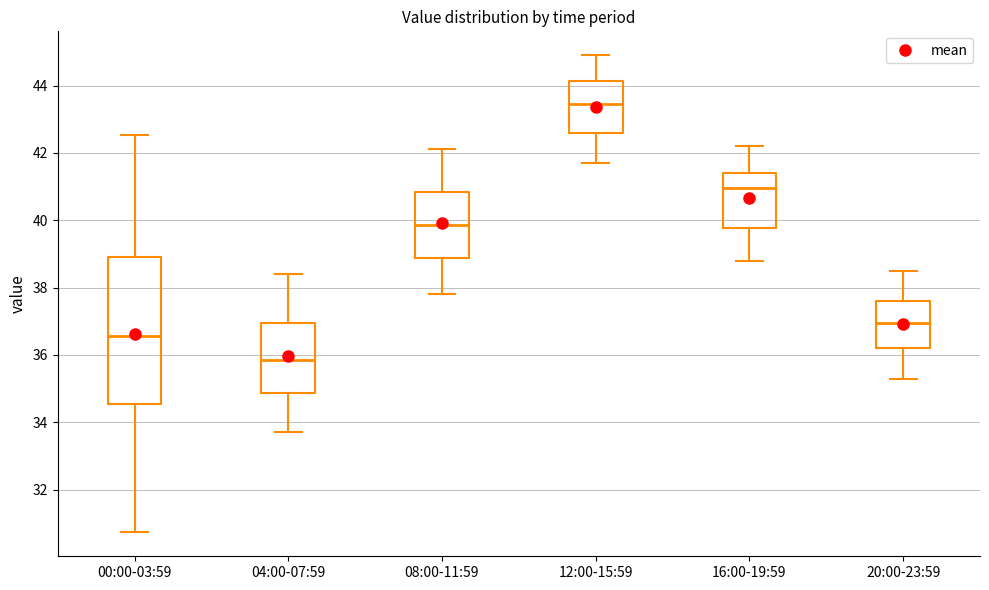

Reading left to right, transcribe this box plot: for each box, give where its median line is, the range the box spans, and where its two whiskers end, as read against the y-axis. The values are not printed on the chart, so give them approximately, as read against the axis.

00:00-03:59: median 36.6, box 34.6 to 39.0, whiskers 30.8 to 42.6
04:00-07:59: median 35.8, box 34.8 to 37.0, whiskers 33.8 to 38.4
08:00-11:59: median 39.8, box 38.8 to 40.8, whiskers 37.8 to 42.2
12:00-15:59: median 43.4, box 42.6 to 44.2, whiskers 41.8 to 45.0
16:00-19:59: median 41.0, box 39.8 to 41.4, whiskers 38.8 to 42.2
20:00-23:59: median 37.0, box 36.2 to 37.6, whiskers 35.4 to 38.6